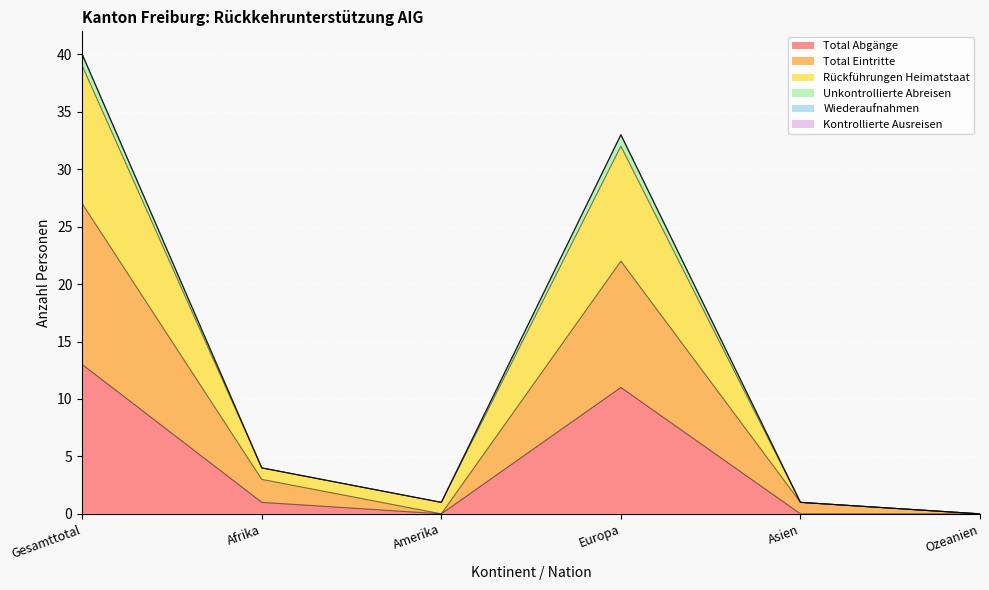

True or false: Rückführungen Heimatstaat and Total Abgänge cross at least once.

False